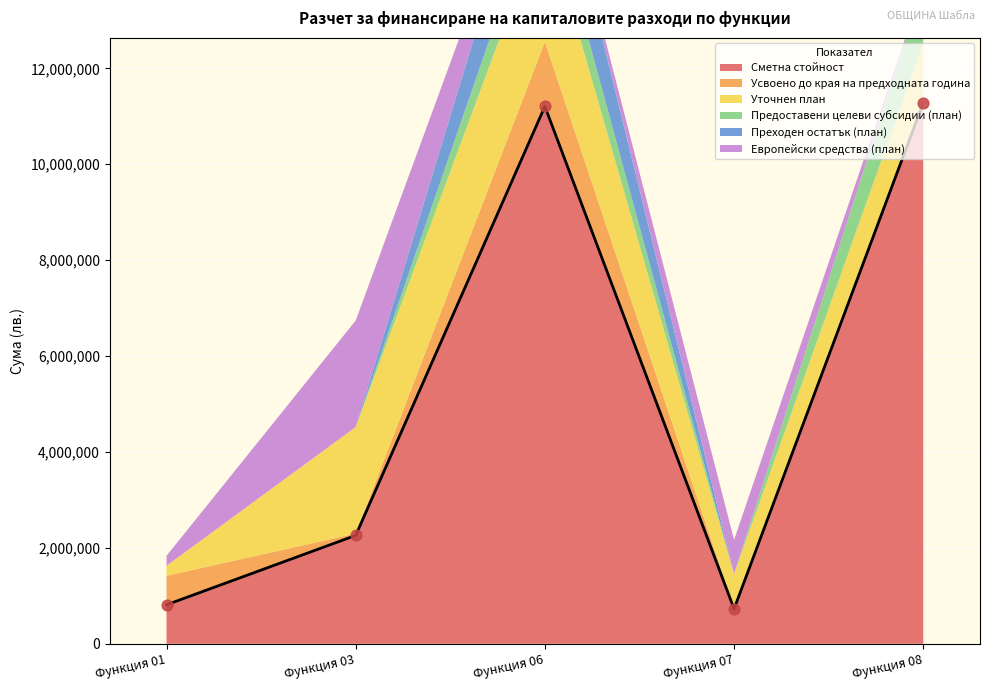

At which category is the sum across all series the highest?

Функция 06